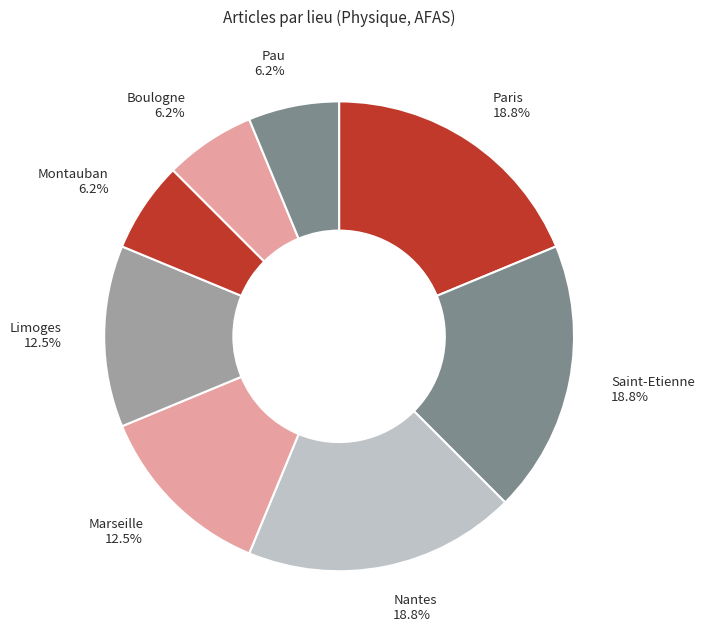

How many segments does this pie chart have?

8